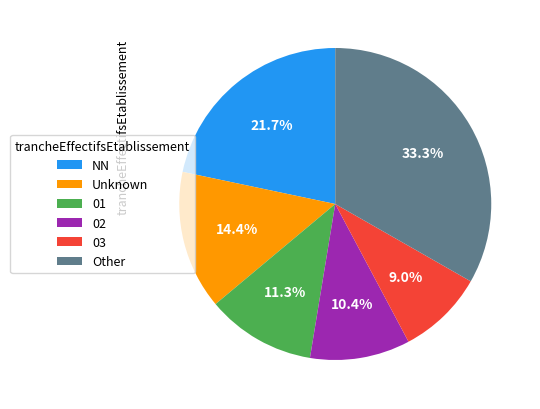

What is the smallest slice in the pie chart?

03